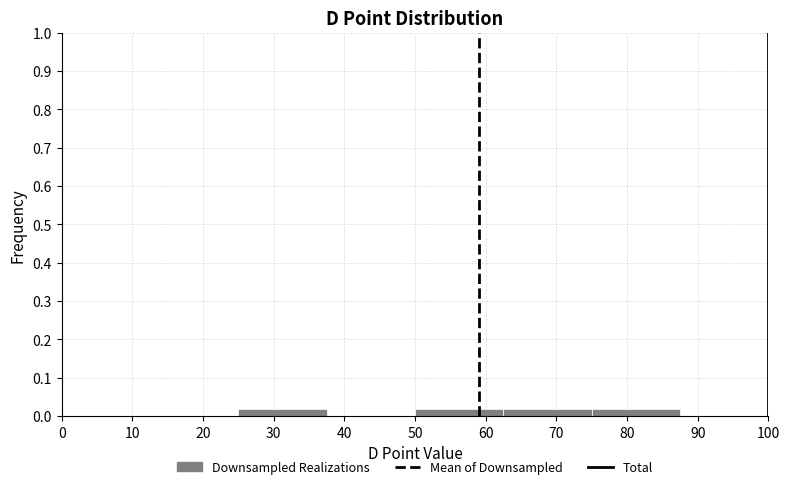

How tall is the bar that spans 50.0 to 62.5 on the x-axis? Neither the bar edges nor the heights are printed on the chart, so give them approximately, as read against the axes.

0.02